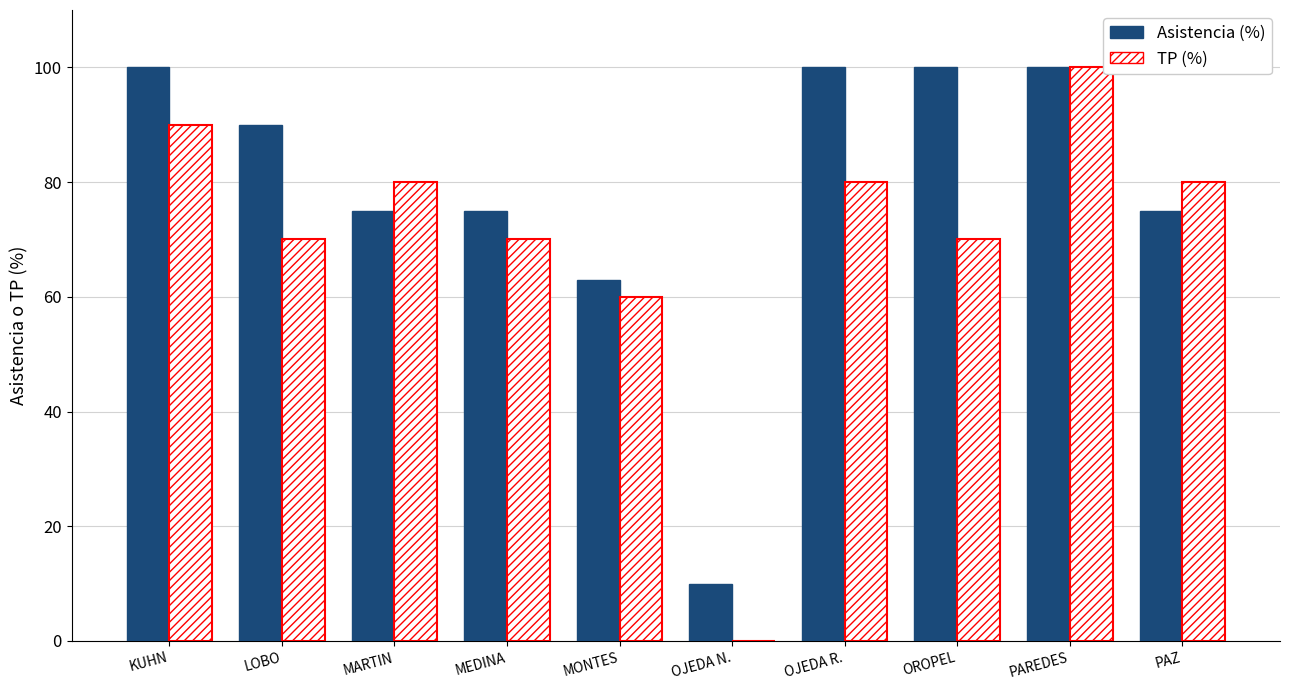

At which category is the sum across all series the highest?

PAREDES